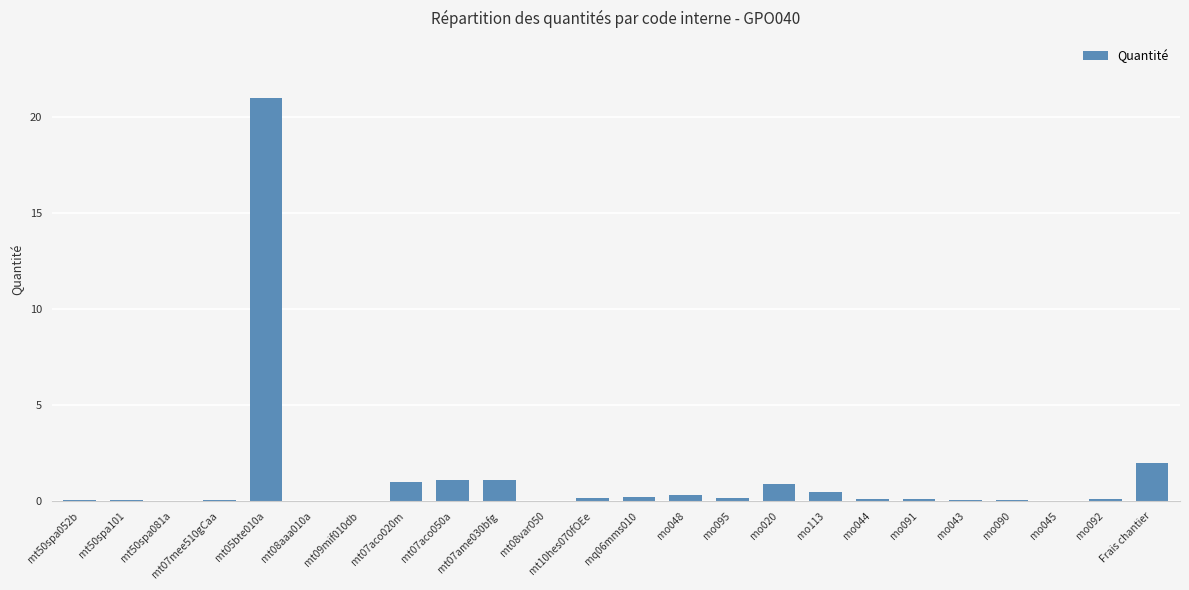

How many categories are shown in the chart?

24